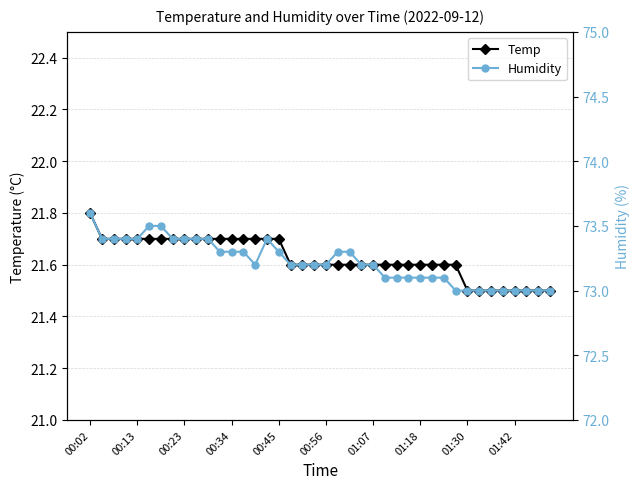

True or false: Temp and Humidity cross at least once.

False